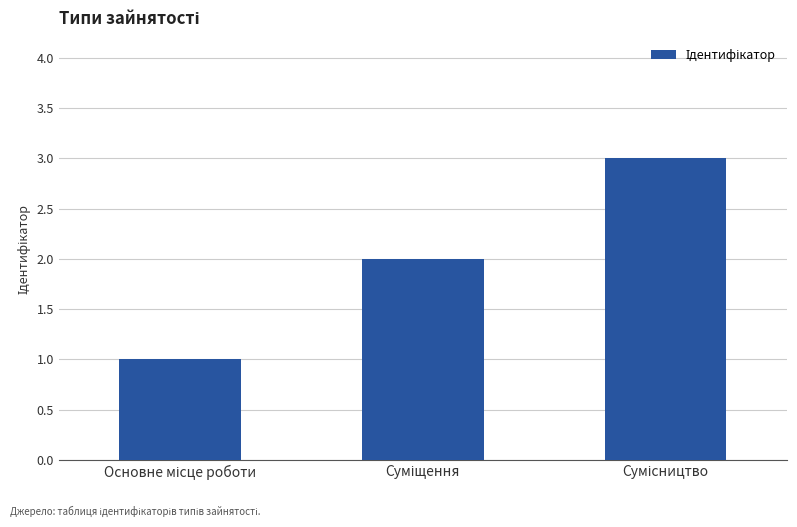

What is the sum of all values?

6